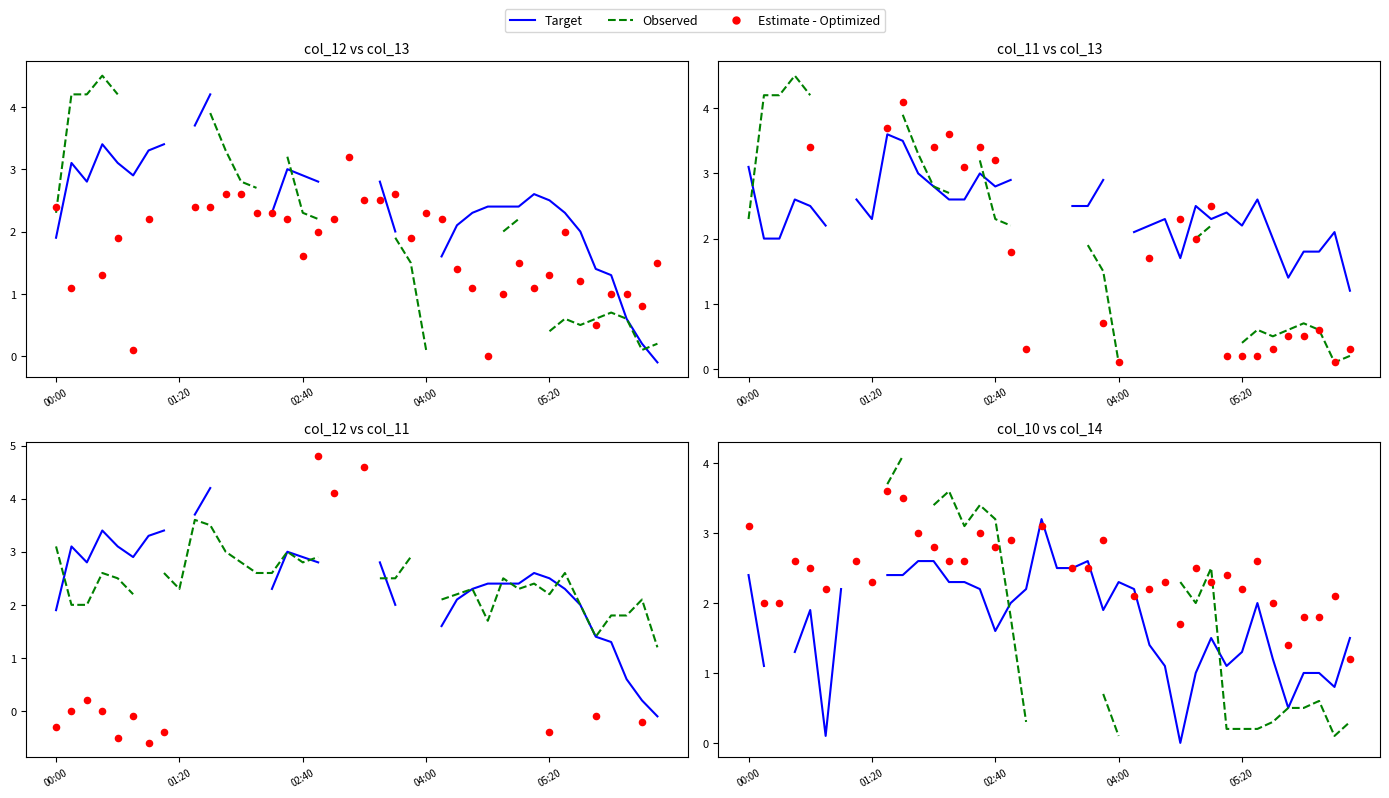

At which category is the sum across all series the highest?

10